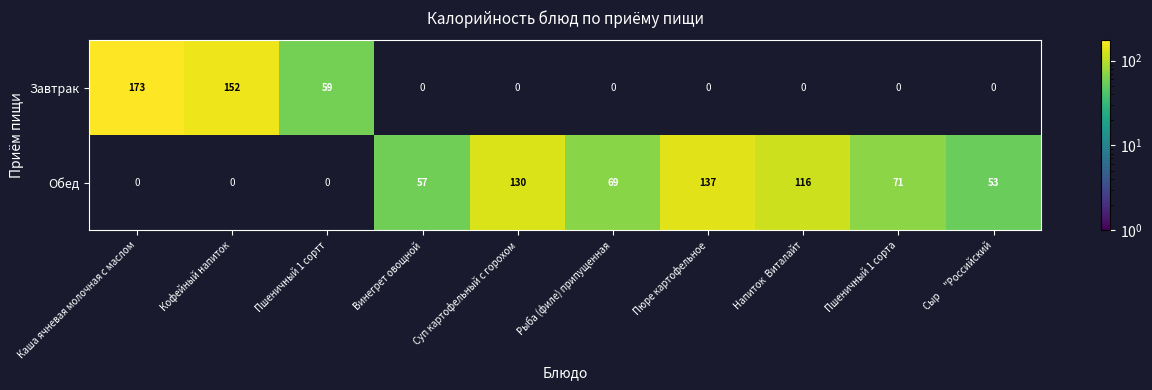

The value of Обед at Пюре картофельное is 137. True or false?

True